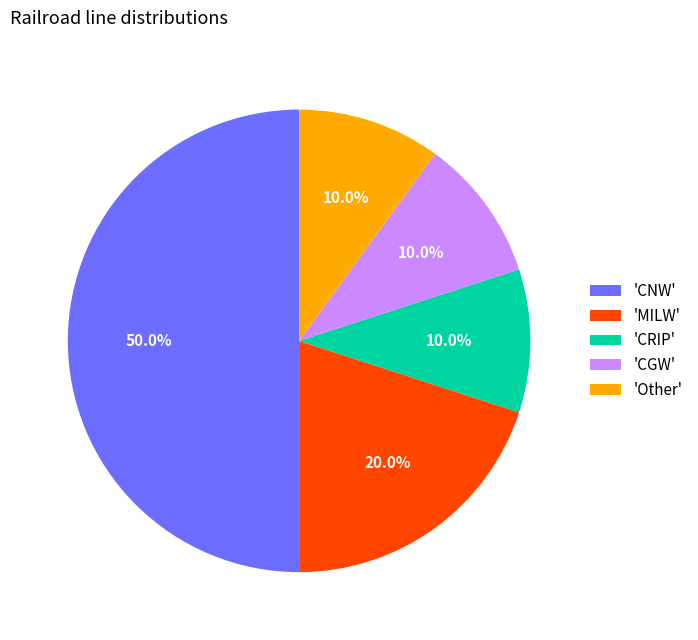

What is the largest slice in the pie chart?

'CNW'